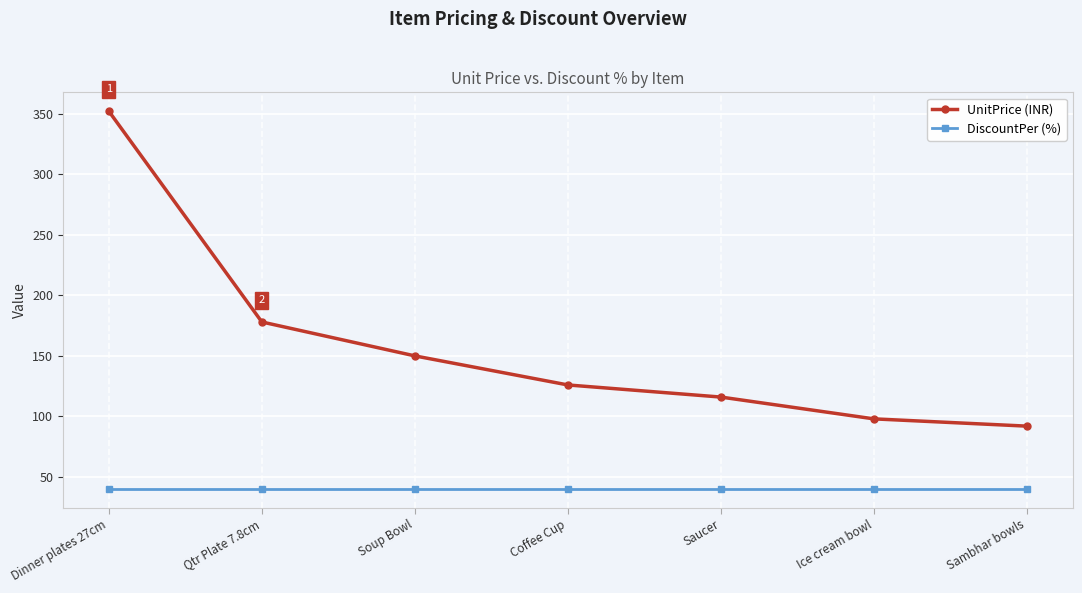

Is this an area chart (filled region under the line)?

No